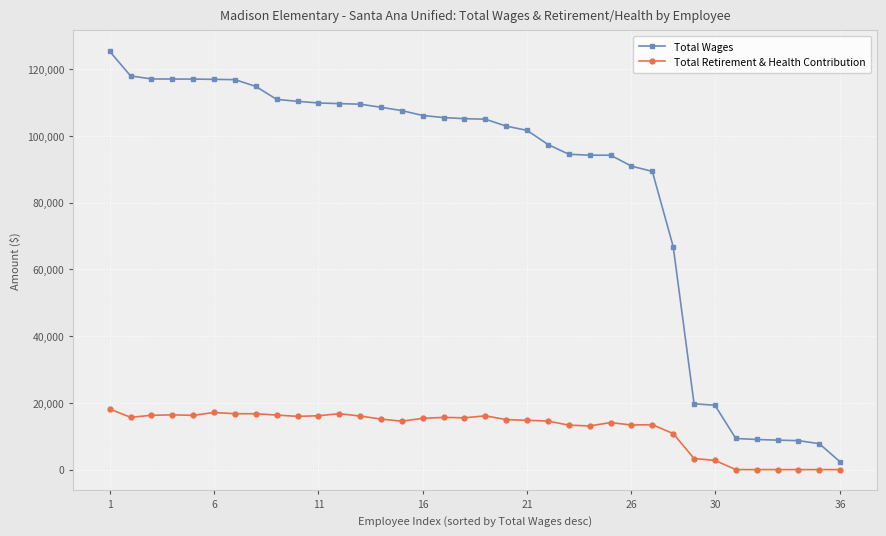

What is the highest value of the Total Wages series?

125353